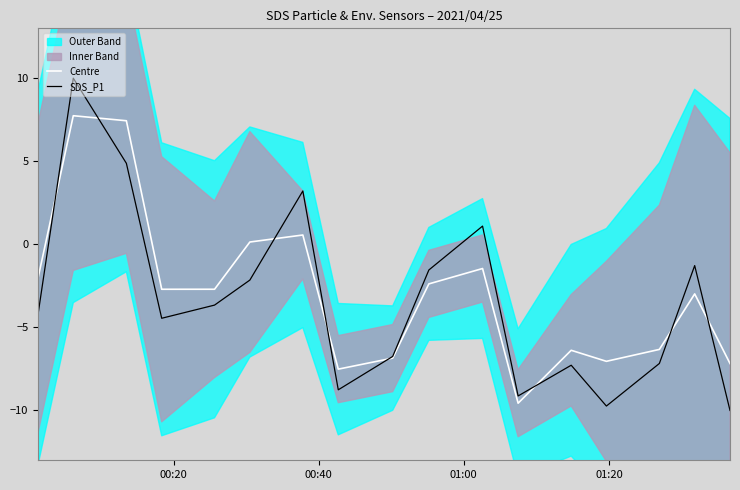

How many data points does each series have?

17